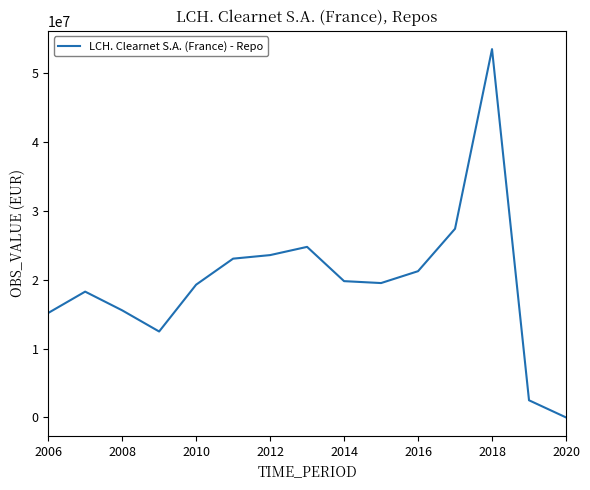

What is the greatest value displayed?

53501422.0